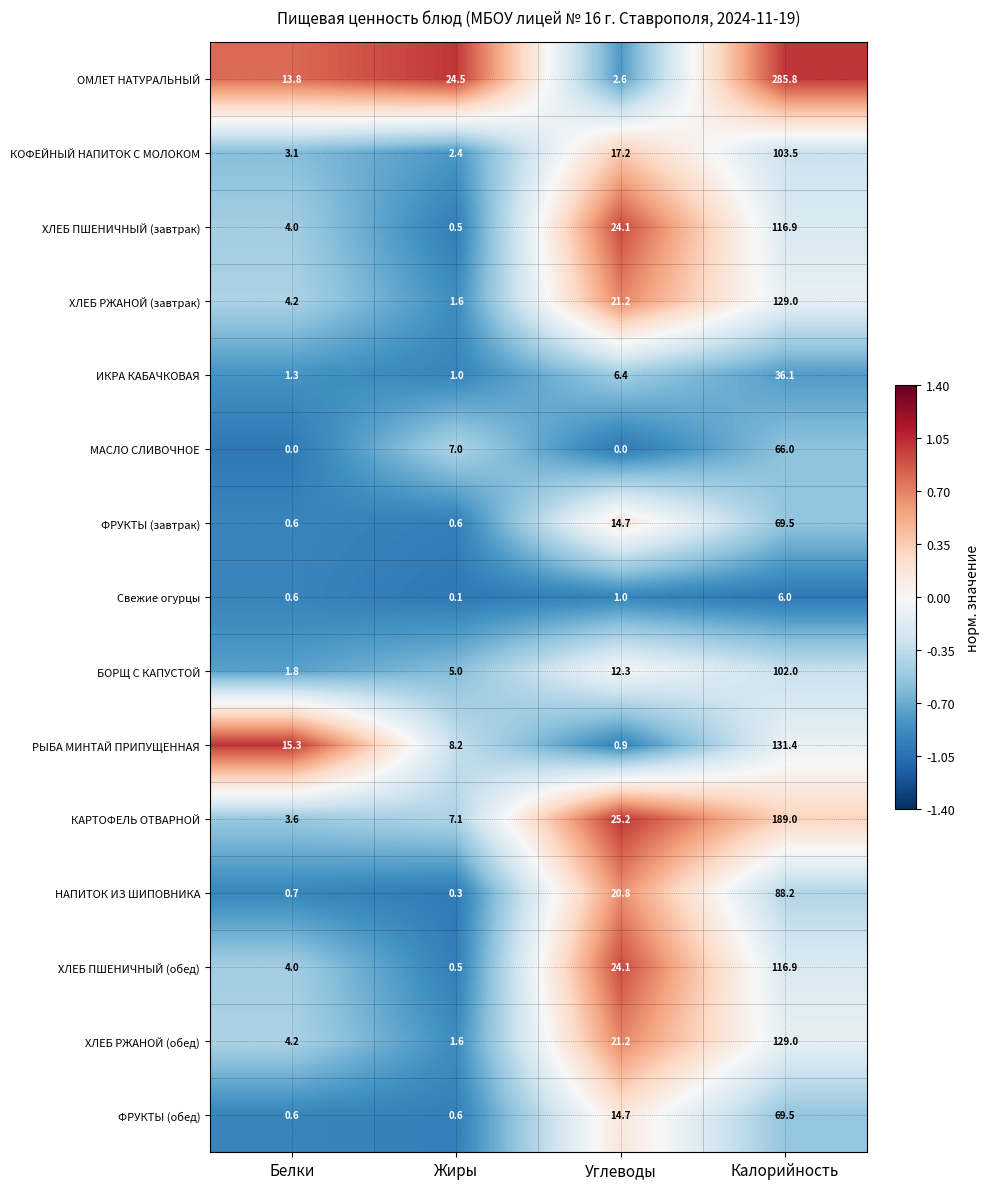

Rank the categories by ХЛЕБ ПШЕНИЧНЫЙ (завтрак) value from lowest to highest.

Жиры, Белки, Углеводы, Калорийность